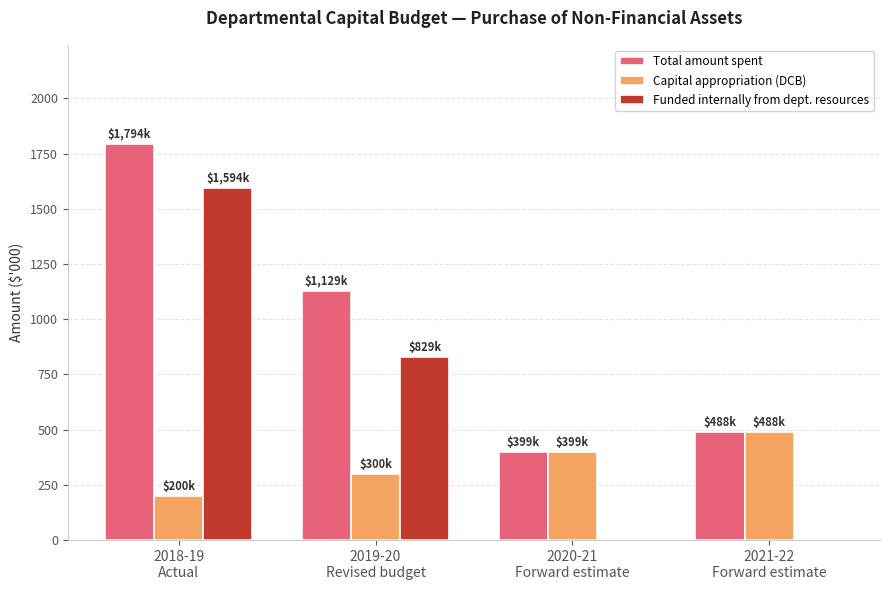

The Capital appropriation (DCB) series shows 488 at 2021-22
Forward estimate. True or false?

True